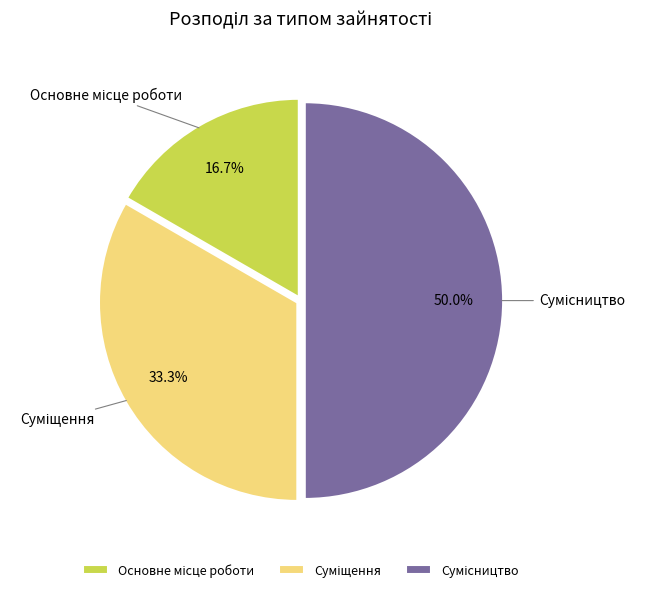

To the nearest percent, what is the difference between the largest and smallest slice percentages?

33%